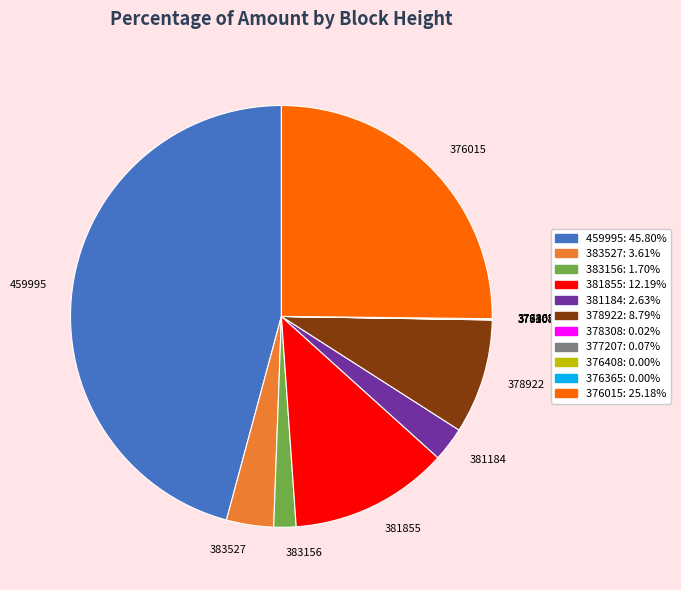

What is the largest slice in the pie chart?

459995